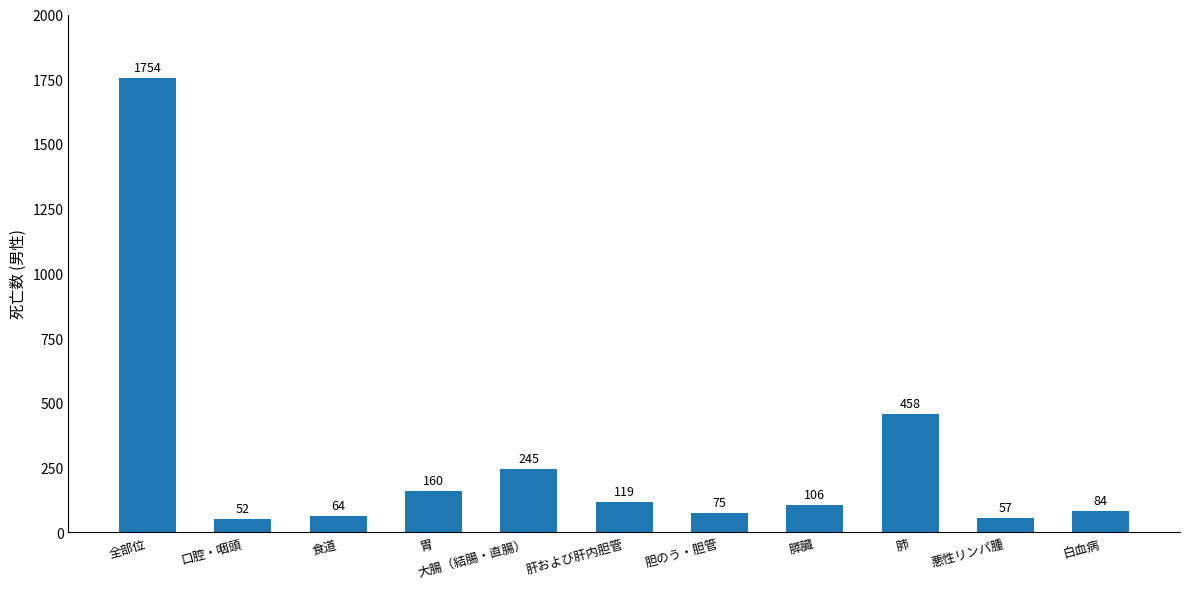

Between 食道 and 肺, which is larger?

肺